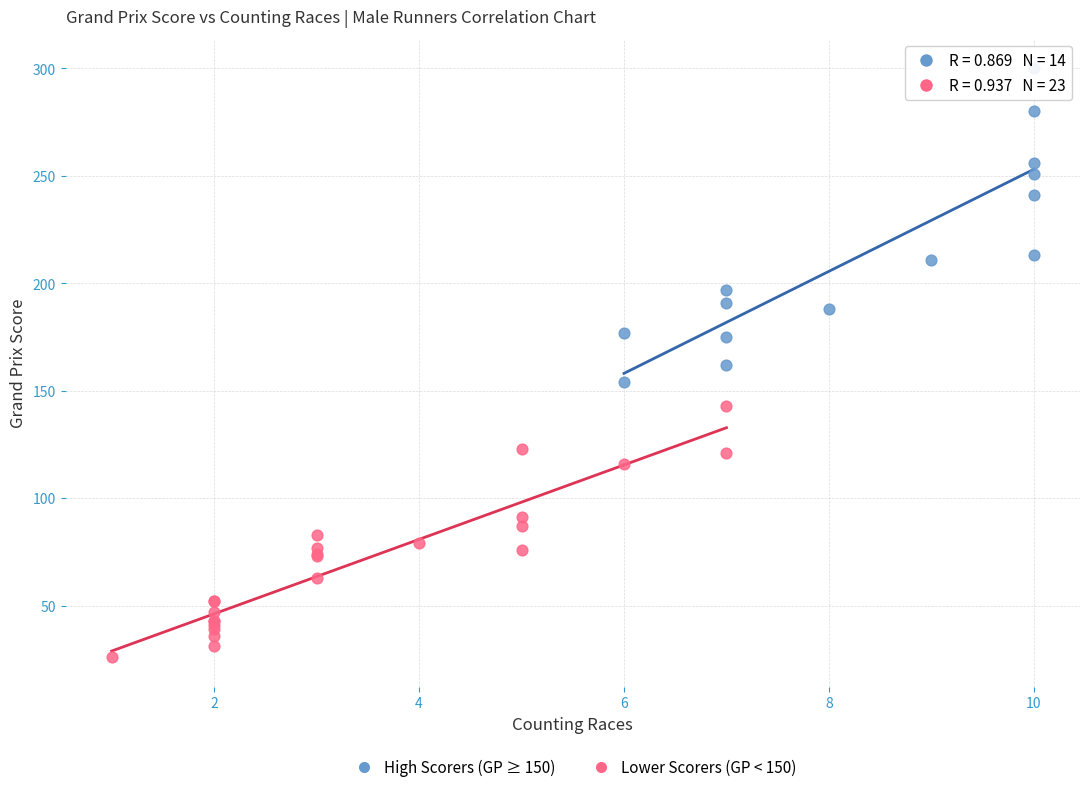

Which series reaches the minimum Y coordinate?

Lower Scorers (GP < 150)